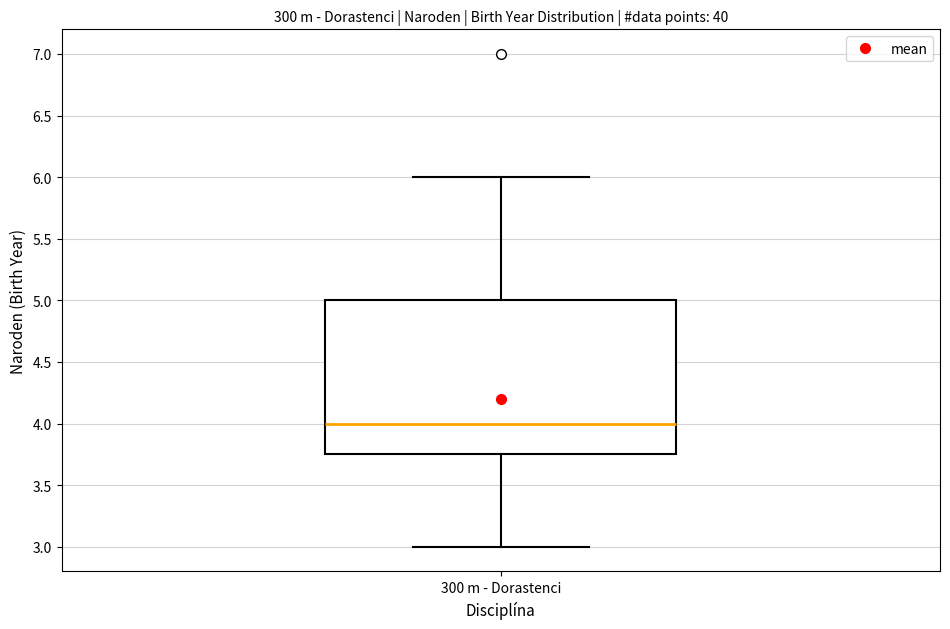

Where does the upper whisker of the box for 300 m - Dorastenci end on the y-axis? The values are not printed on the chart, so give them approximately, as read against the axis.

6.00